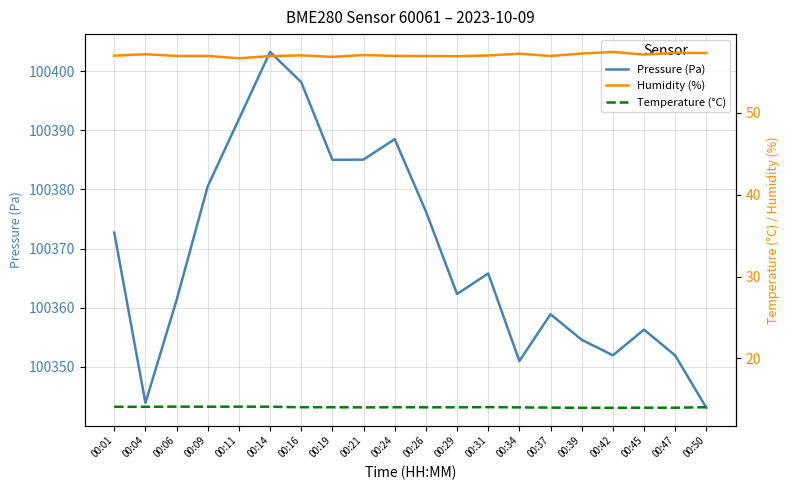

In Temperature (°C), how many points are higher than both neighbors (excluding endpoints)?

4